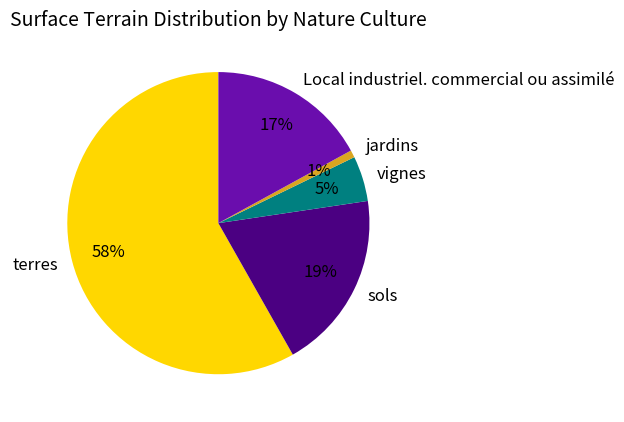

Which has a higher value, Local industriel. commercial ou assimilé or vignes?

Local industriel. commercial ou assimilé